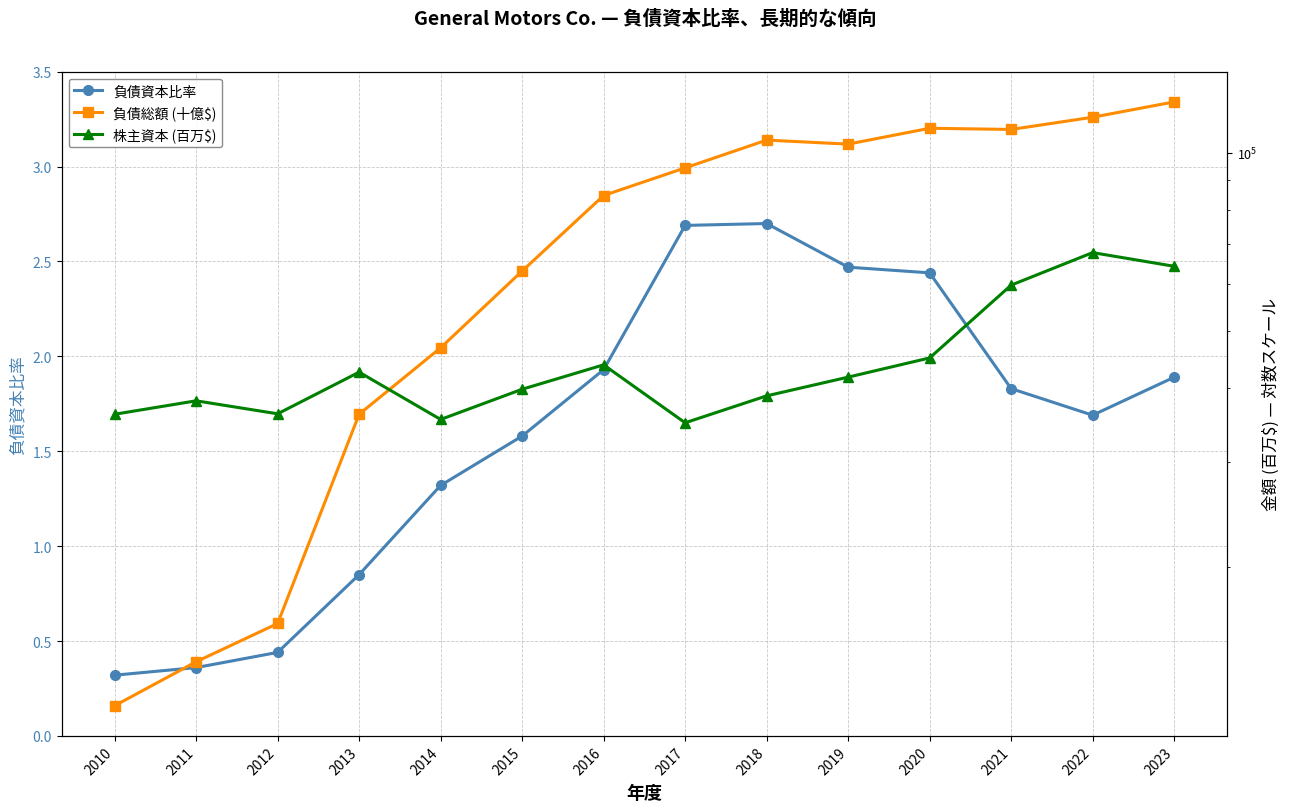

True or false: 株主資本 (百万$) and 負債資本比率 intersect in this chart.

False